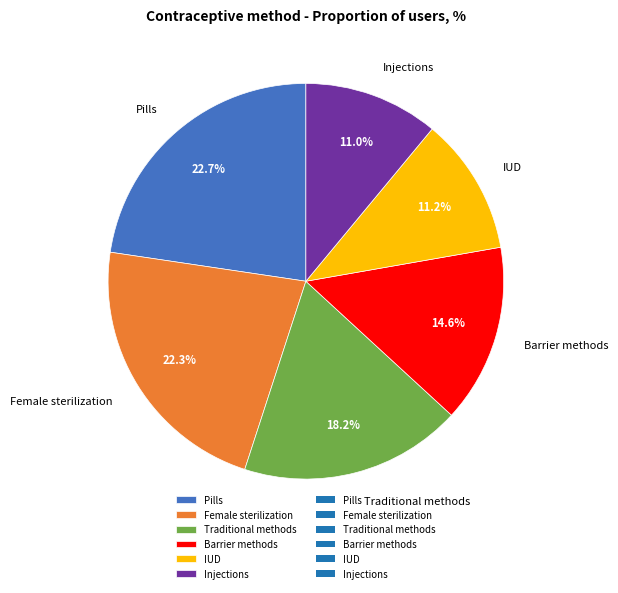

Approximately how many times larger is the value at Pills compared to Barrier methods?

1.6